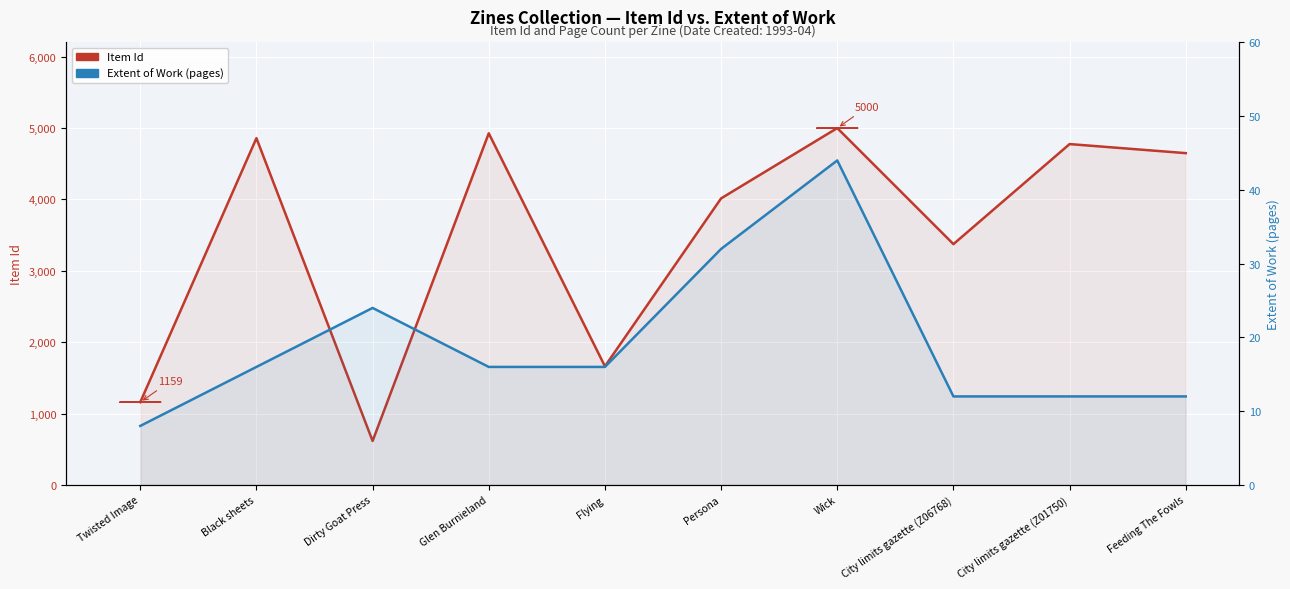

The Extent of Work (pages) series shows 16 at Flying. True or false?

True